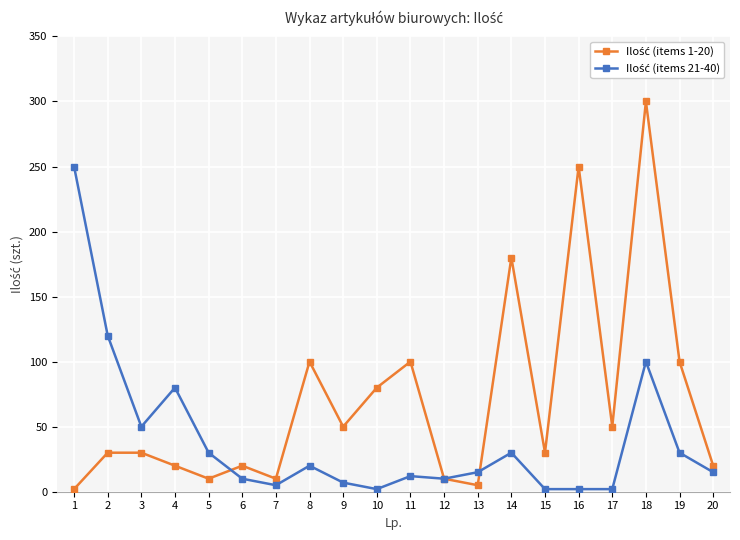

What is the maximum value shown in the chart?

300